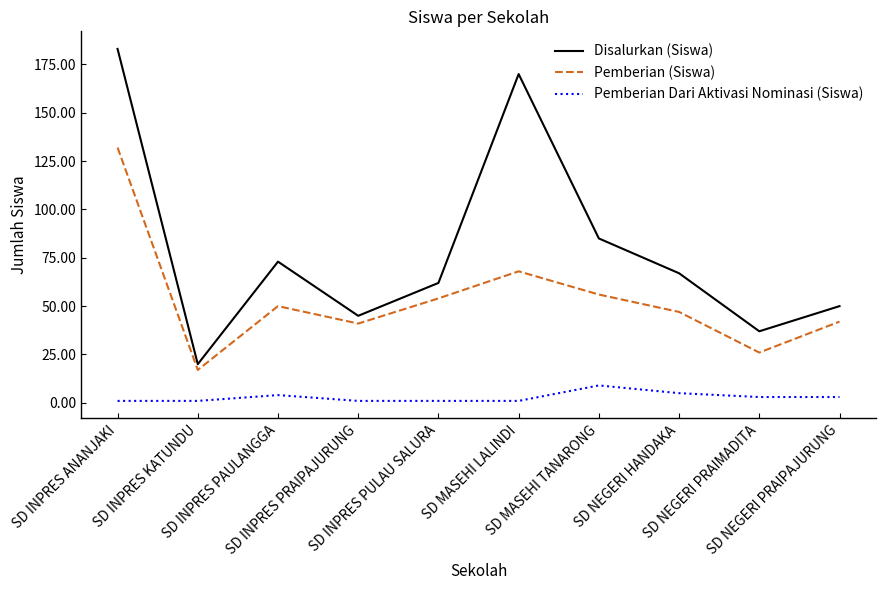

True or false: Pemberian Dari Aktivasi Nominasi (Siswa) and Disalurkan (Siswa) intersect in this chart.

False